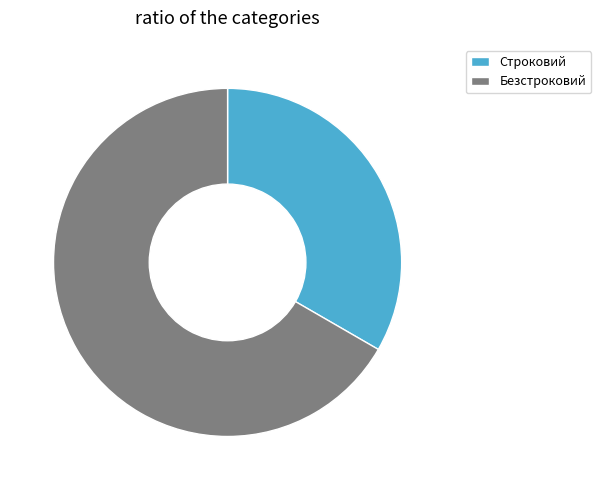

What is the smallest slice in the pie chart?

Строковий